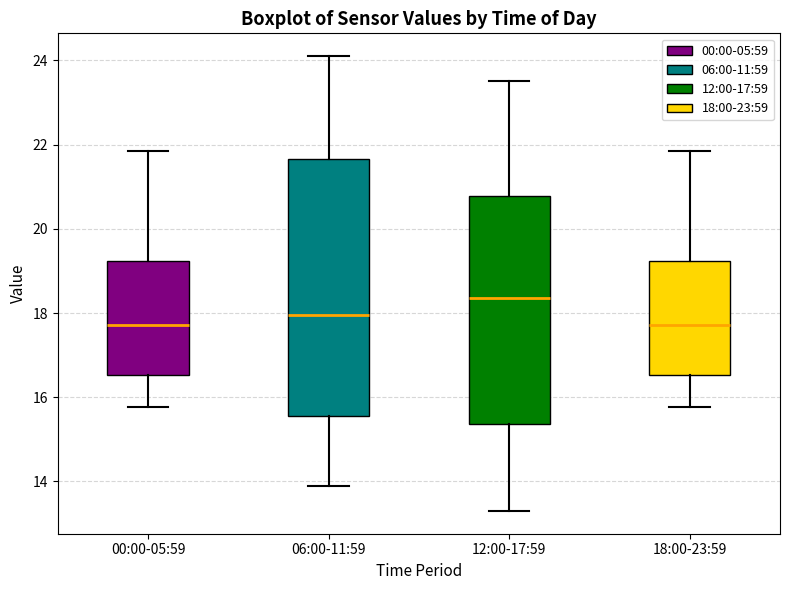

Where is the lower edge of the box for 06:00-11:59 on the y-axis? The values are not printed on the chart, so give them approximately, as read against the axis.

15.6